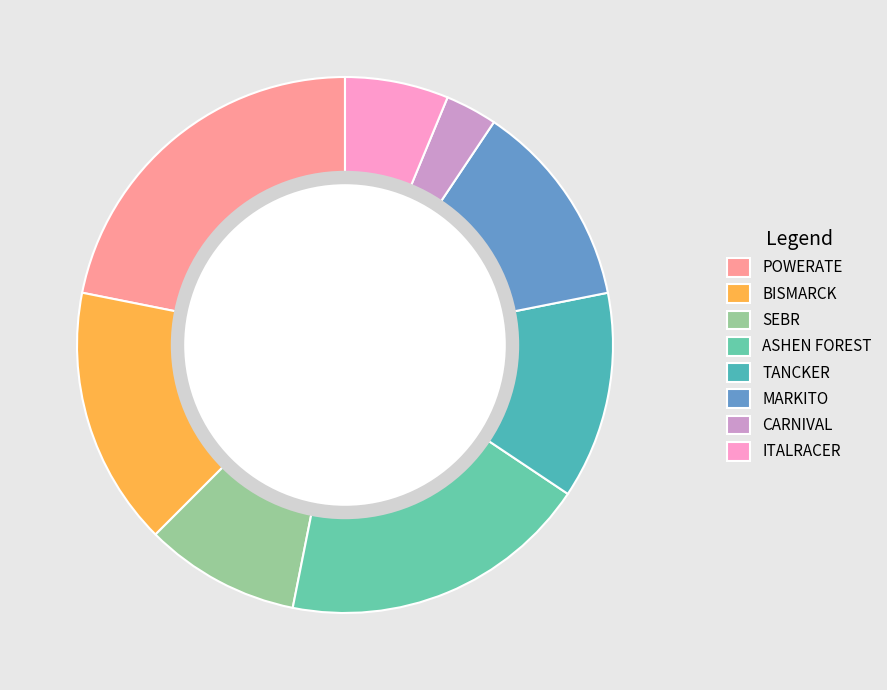

Combined, do BISMARCK and ASHEN FOREST account for over 50%?

No